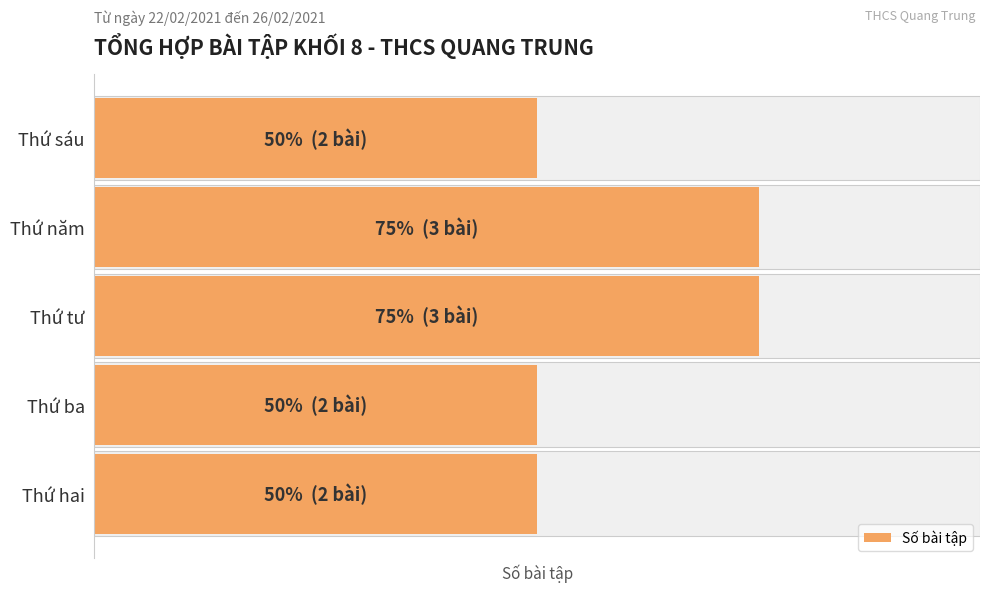

Count the values in the range 2 to 3.

5